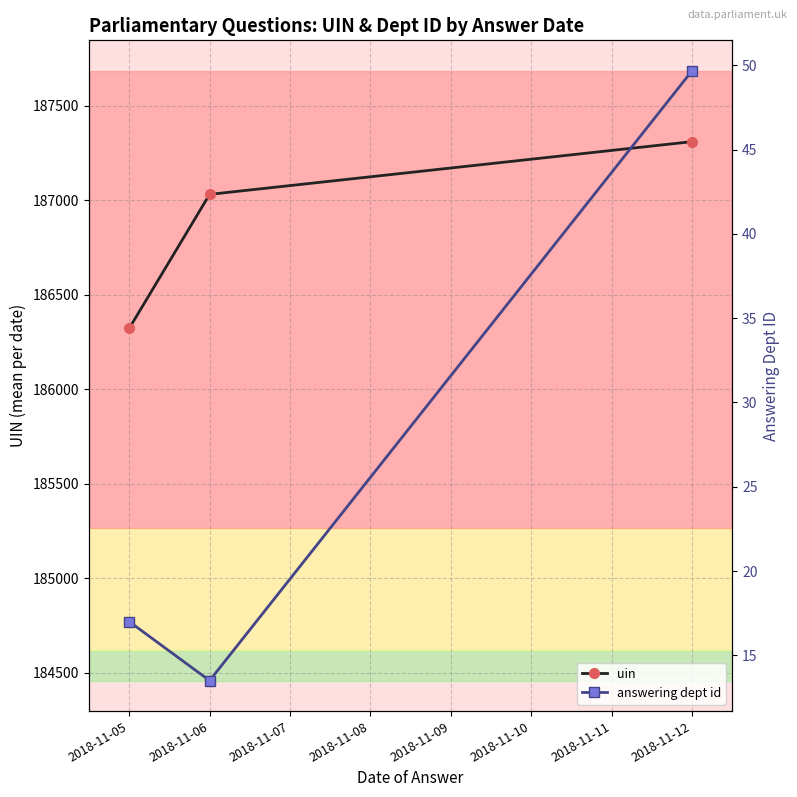

What is the average value of the uin series?

186887.2